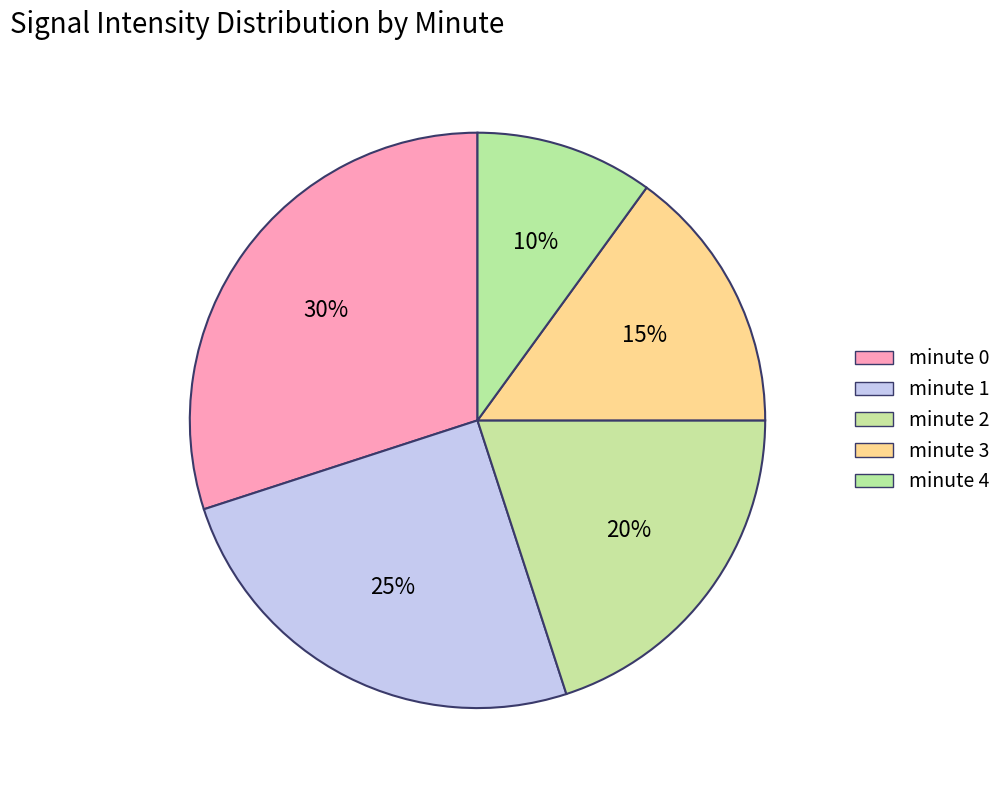

Which category has the biggest portion of the pie?

minute 0